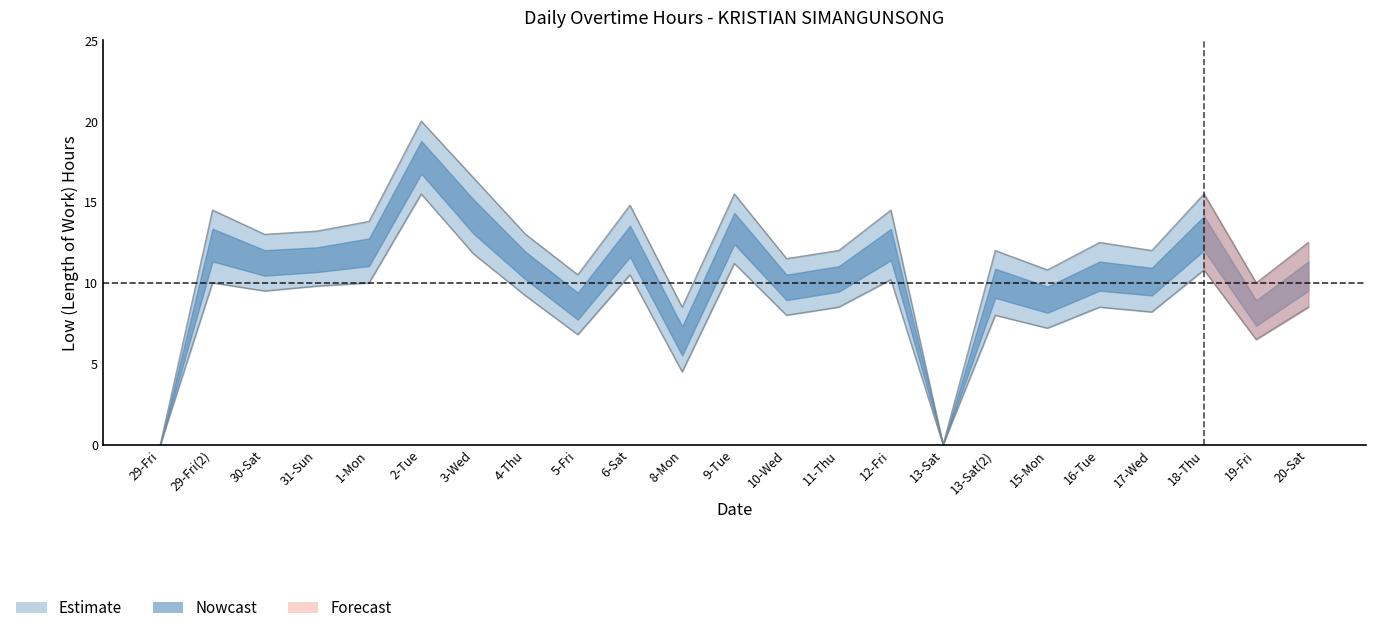

True or false: Low_upper and Low intersect in this chart.

False